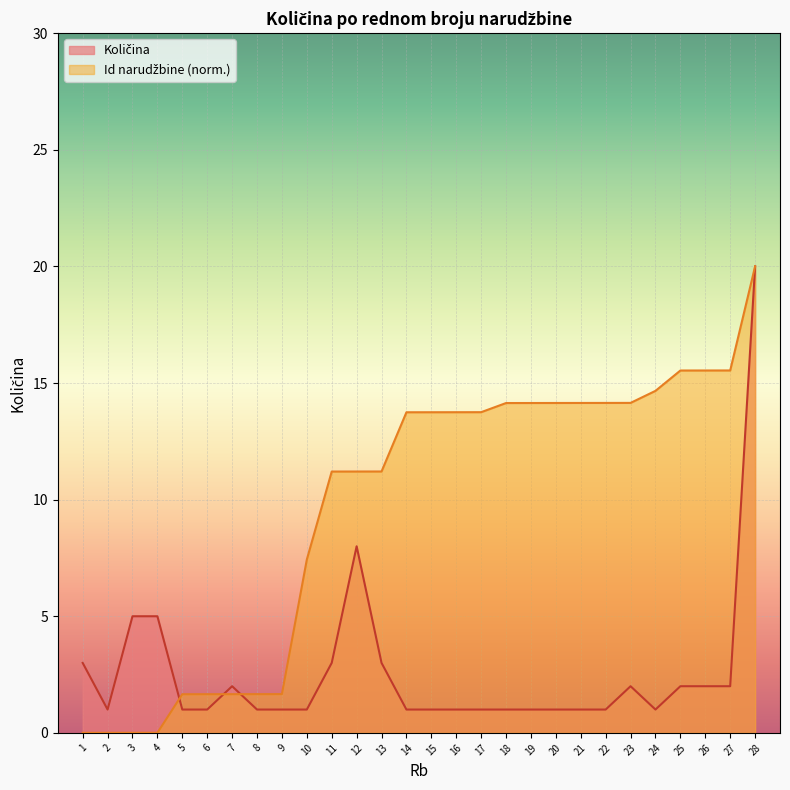

Between 2 and 9, which is larger?

2